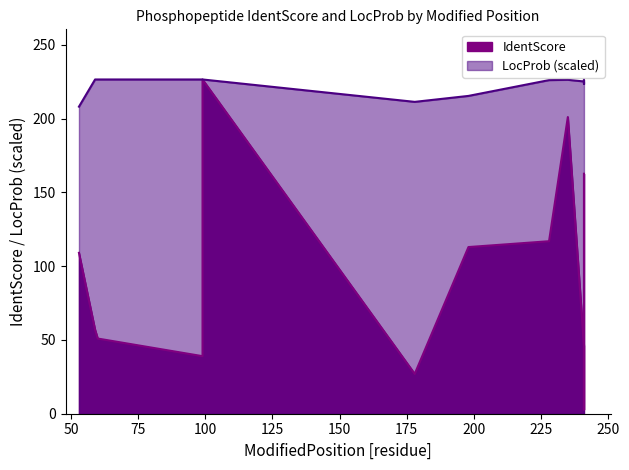

Where is the first local maximum for LocProb?

59